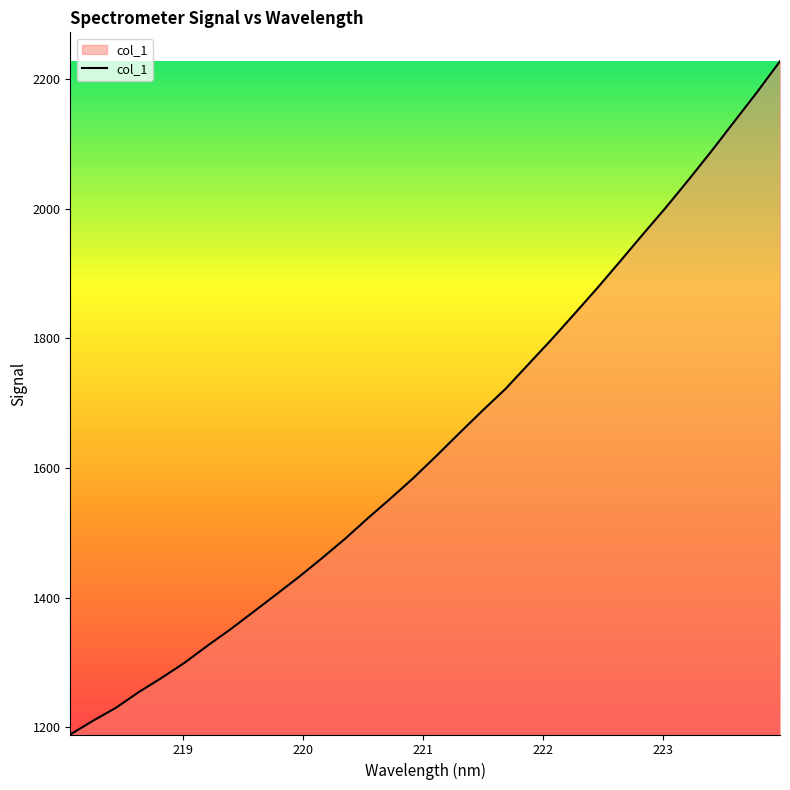

What is the sum of all values?

52480.0